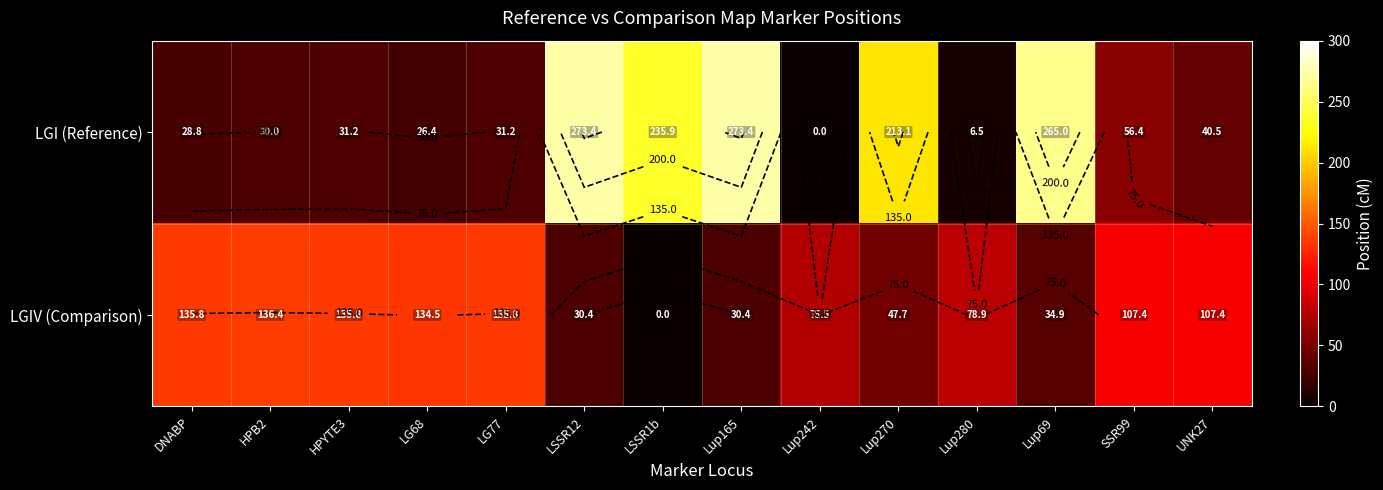

At which label does LGI (Reference) first exceed 40?

LSSR12